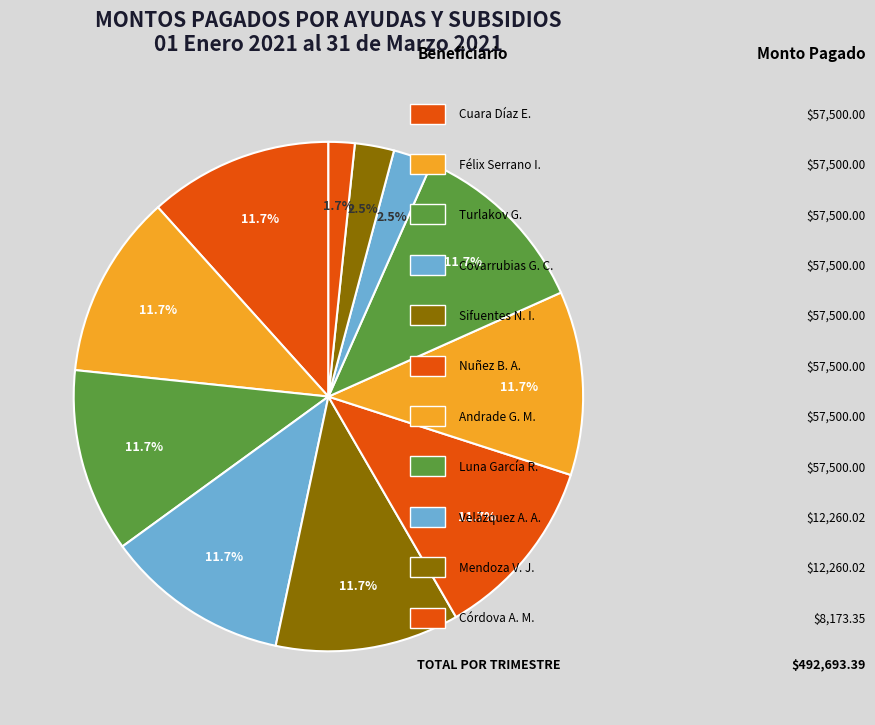

Which category has the biggest portion of the pie?

Cuara Díaz Edgar